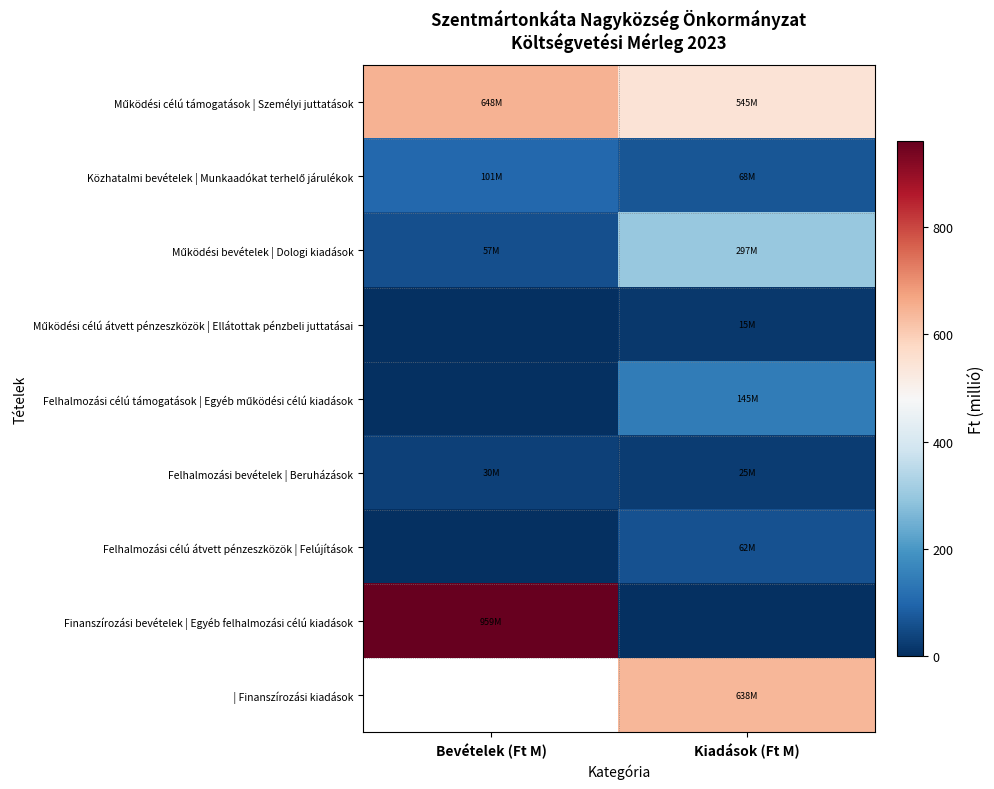

What is the greatest value displayed?

959.2